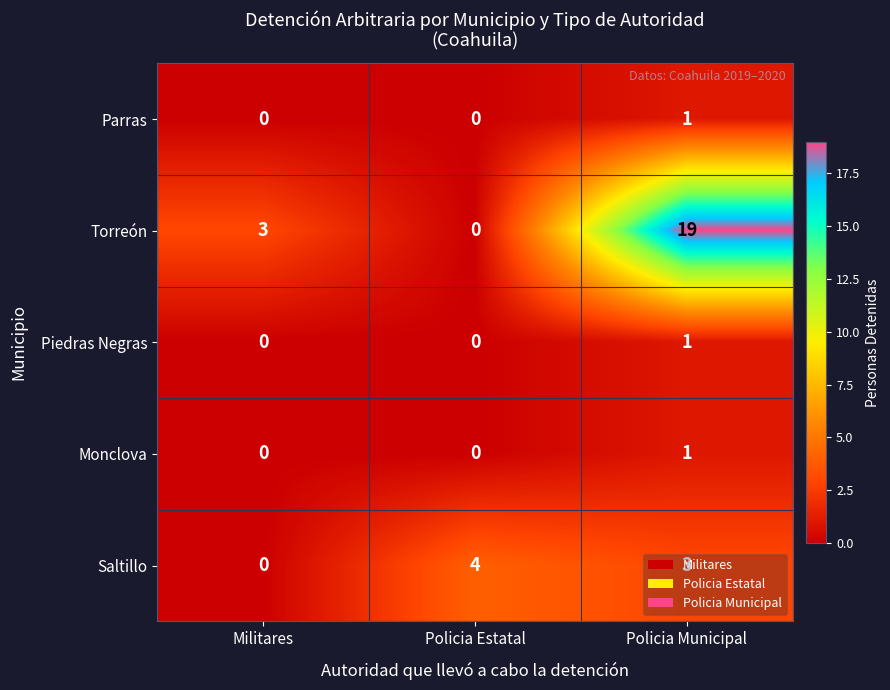

Which series has the largest total across all categories?

Torreón